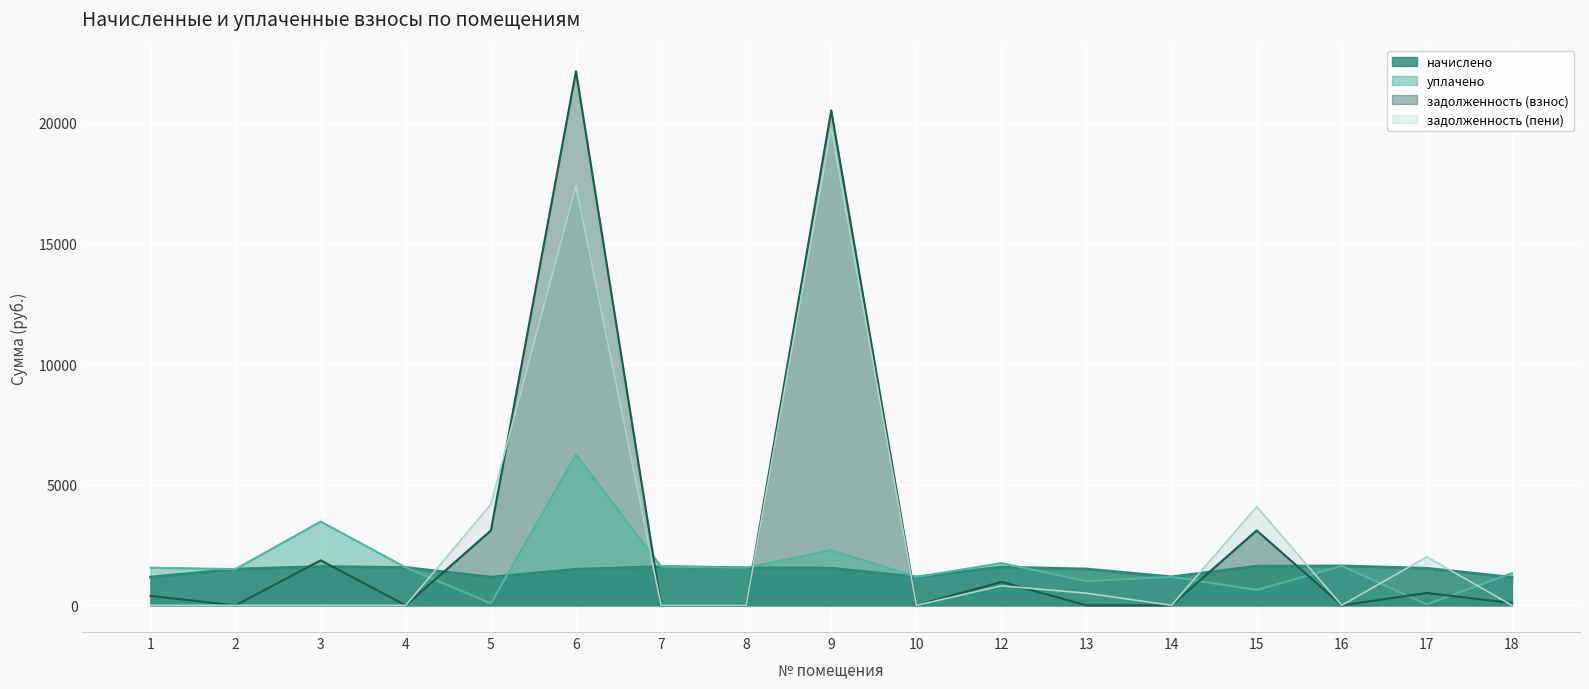

Which series has the largest range (max minus min)?

задолженность (взнос)